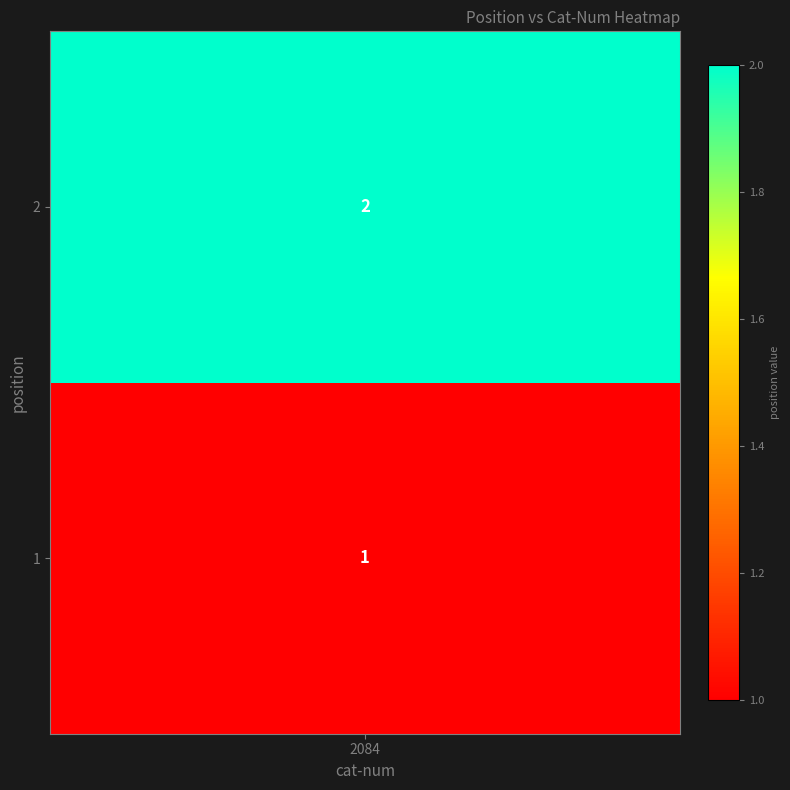

List the labels in order of value, smallest first.

1, 2